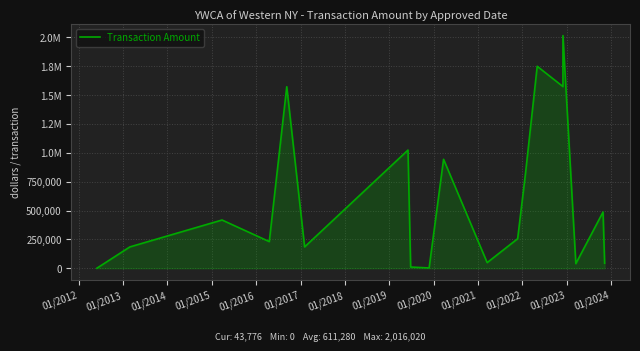

Reading right to left, what are all the values shown in this chart?

43776.0	487172.0	39936.0	2016020.0	1574180.0	1749965.0	825600.0	256000.0	48720.0	944234.0	2520.0	10519.8	1024000.0	184832.0	1572975.0	231000.0	418065.0	184800.0	0.0